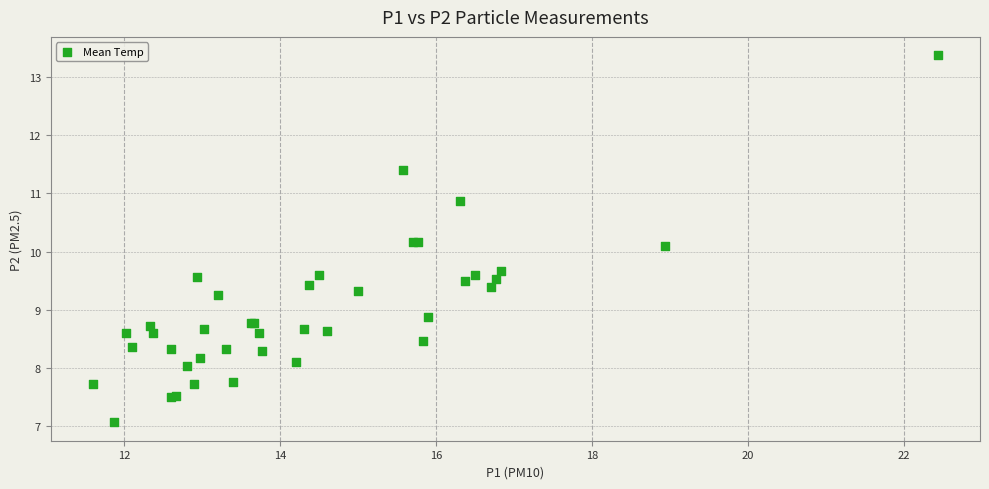

What Y value in the scatter plot is closest to 10?

10.1